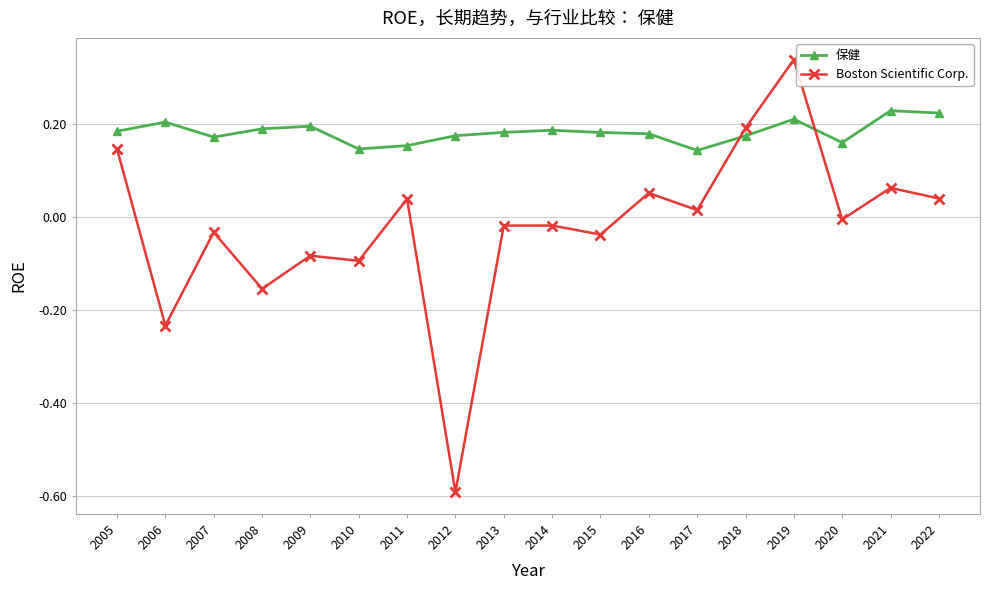

What is the smallest value displayed?

-0.6